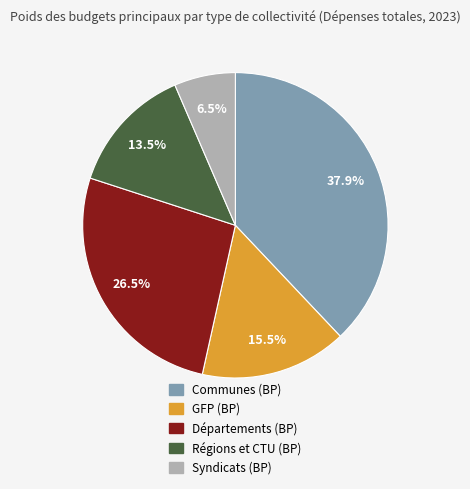

Does Communes (BP) represent more than half of the total?

No